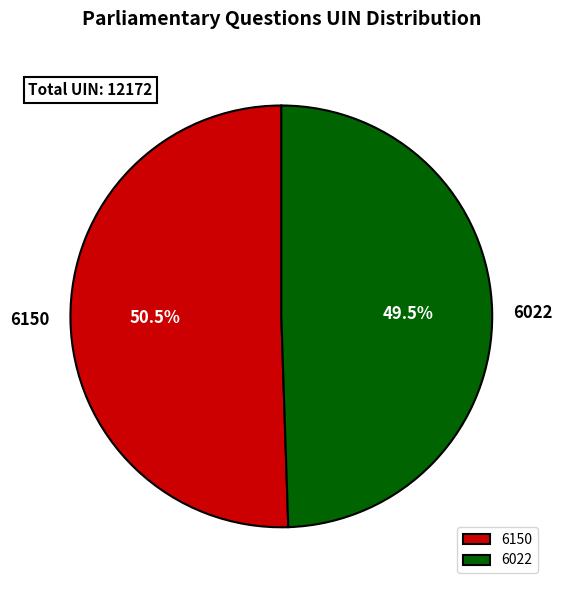

Is the sum of 6150 and 6022 greater than half?

Yes